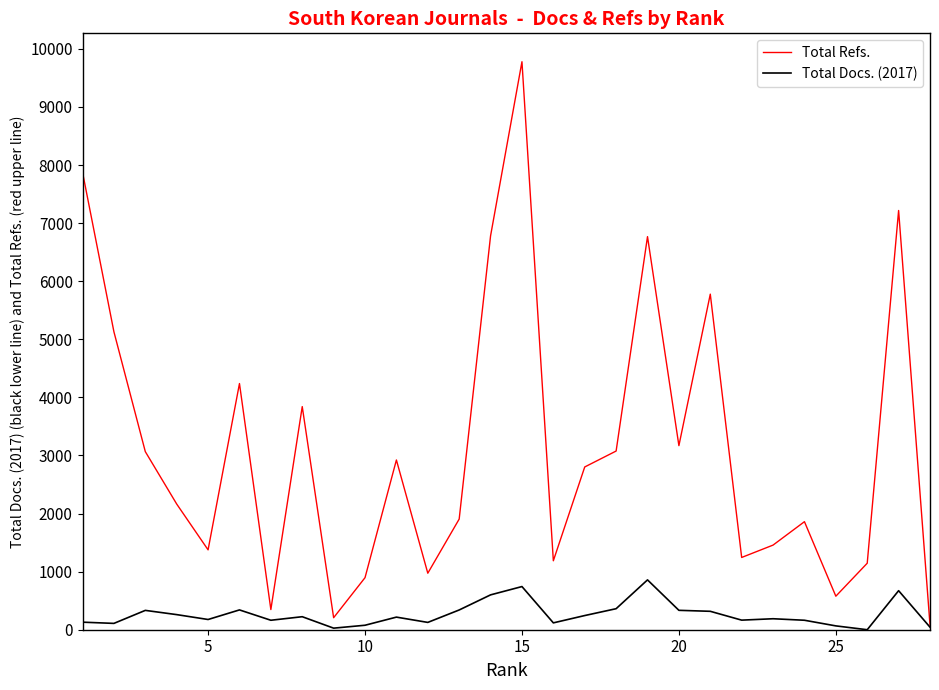

Which series has the widest spread of values?

Total Refs.